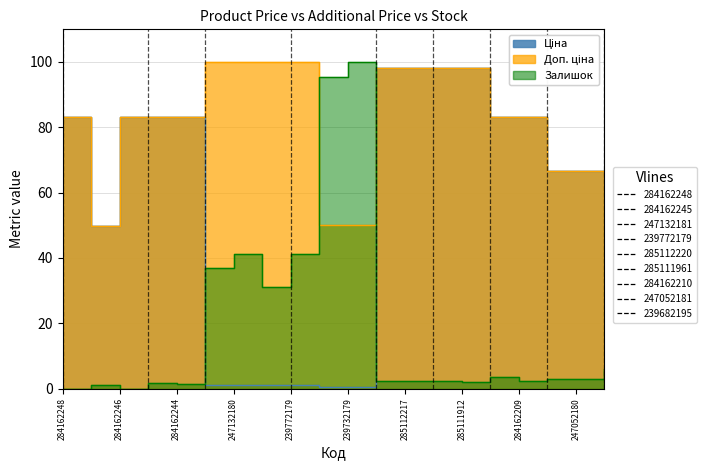

True or false: Залишок and Ціна cross at least once.

True